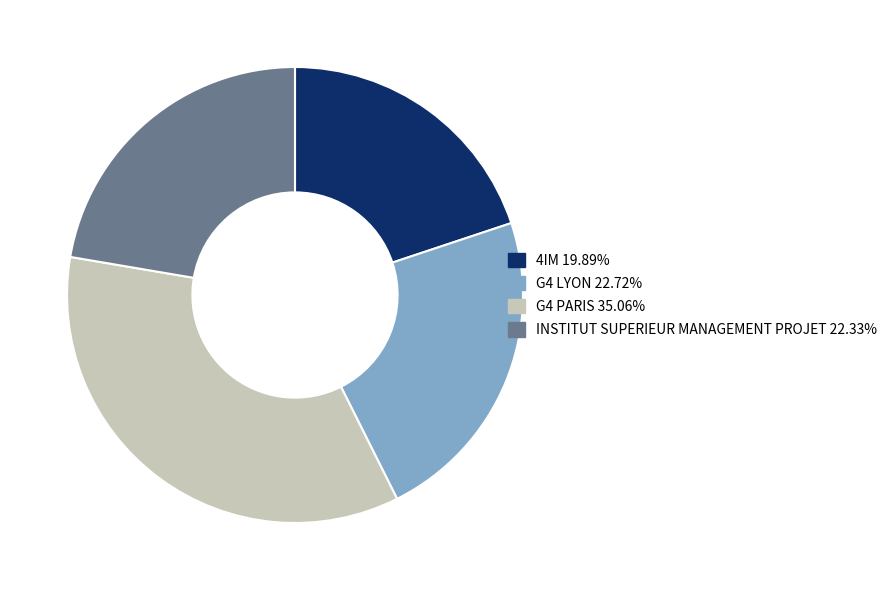

Is there a majority slice in this chart?

No